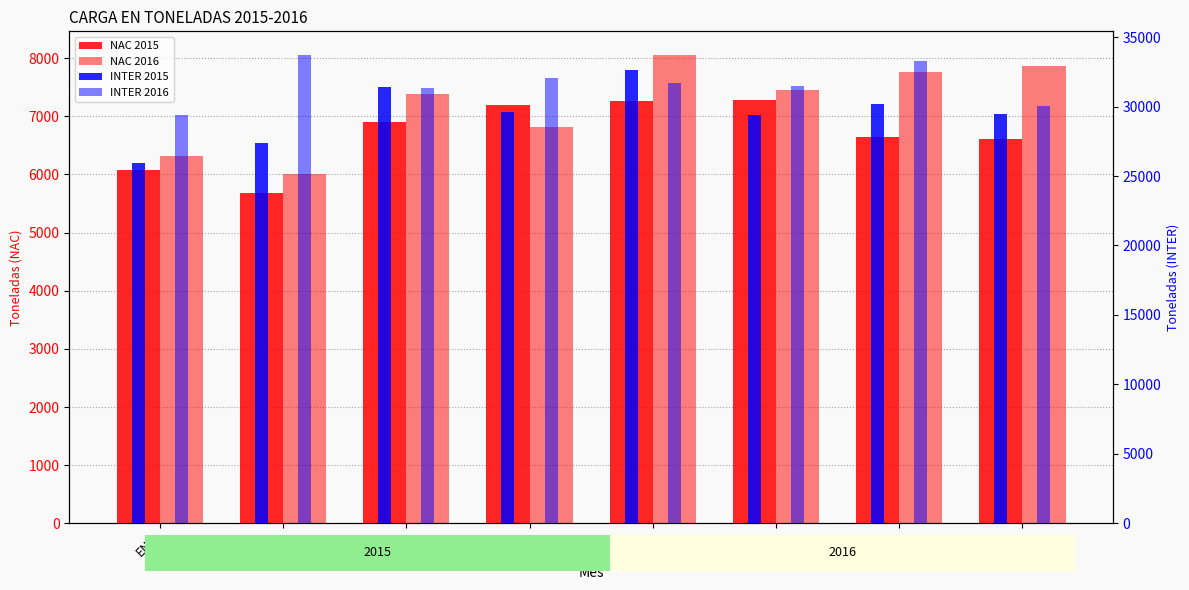

Reading left to right, list all the values displayed in this chart.

NAC 2015: 6084.5	5676.8	6908.5	7197.3	7270.8	7282.5	6641.5	6614.8
NAC 2016: 6318.3	6009.5	7374.4	6807.9	8057.2	7455.7	7756.5	7872.1
INTER 2015: 25906.1	27390.3	31411.0	29579.5	32614.5	29390.7	30190.8	29448.2
INTER 2016: 29362.0	33724.6	31311.7	32070.5	31669.0	31491.6	33285.2	30056.1